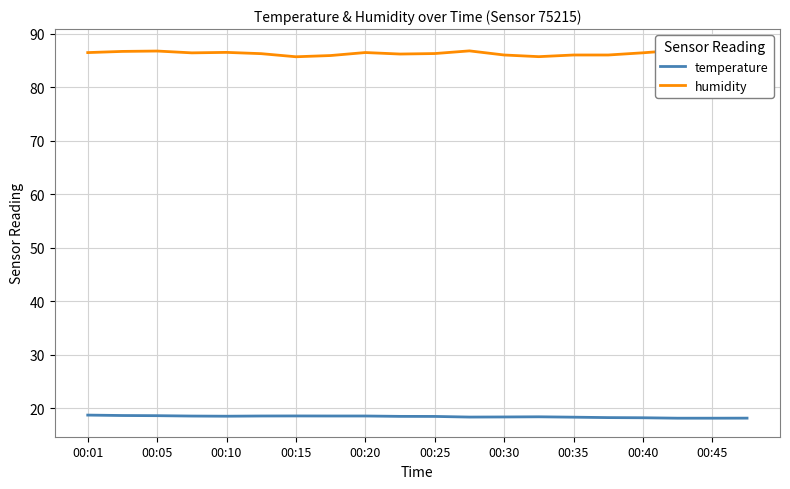

True or false: humidity and temperature intersect in this chart.

False